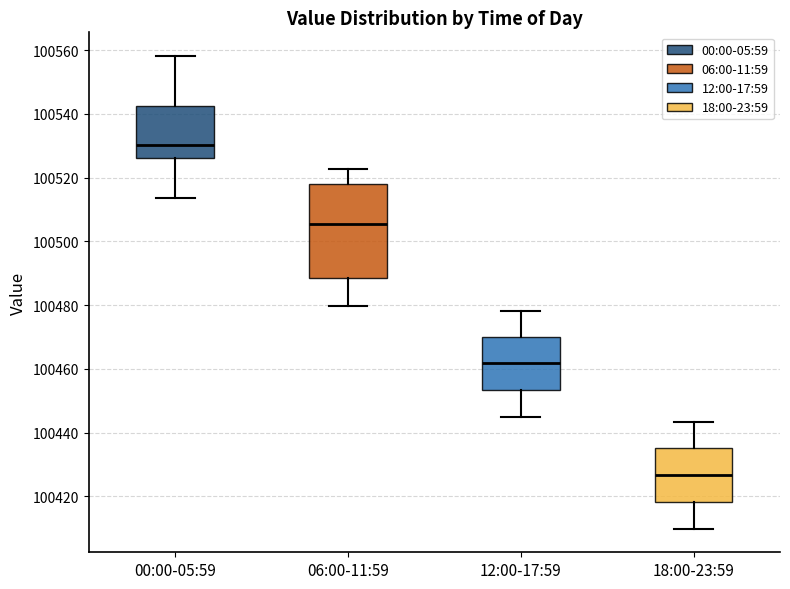

Where does the median line of the box for 06:00-11:59 sit on the y-axis? The values are not printed on the chart, so give them approximately, as read against the axis.

100506